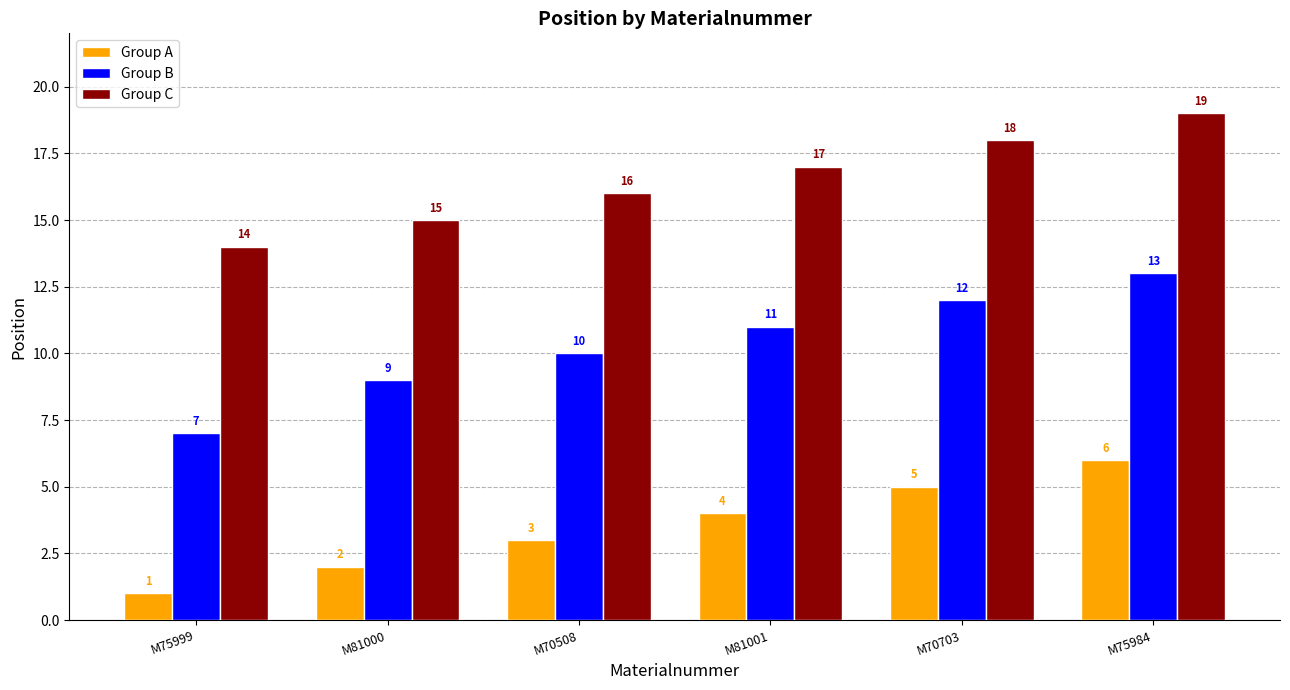

List the series in order of their peak value, lowest first.

Group A, Group B, Group C